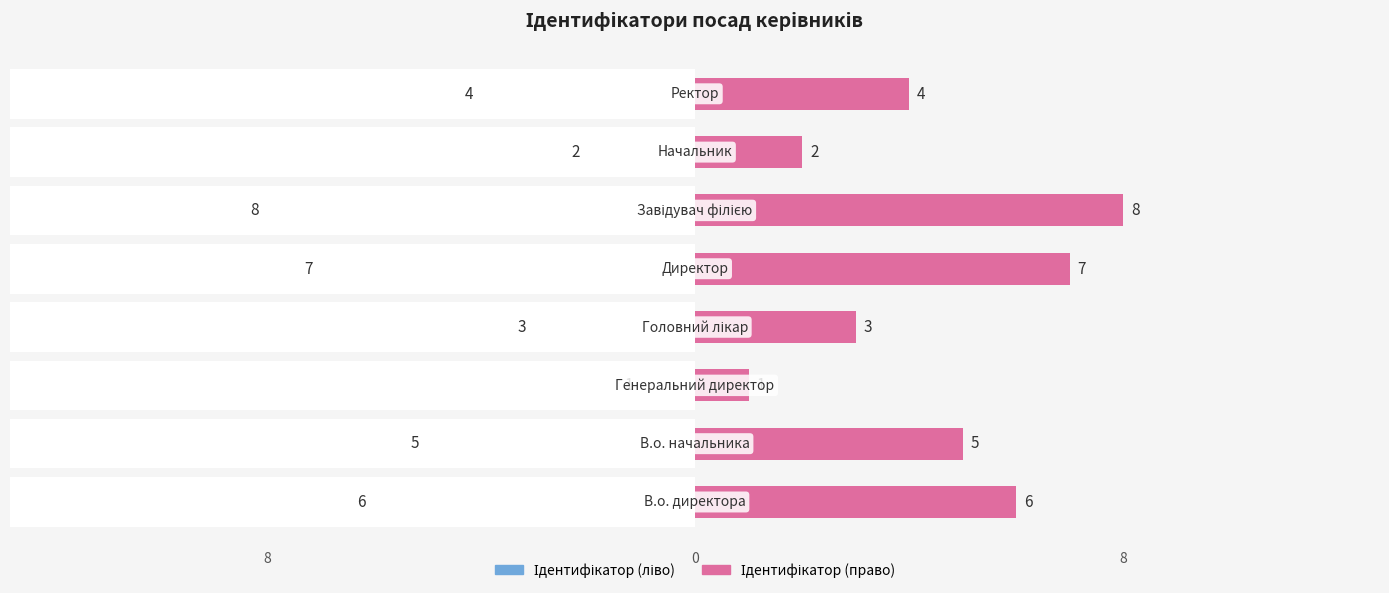

How many bars are there in total?

16